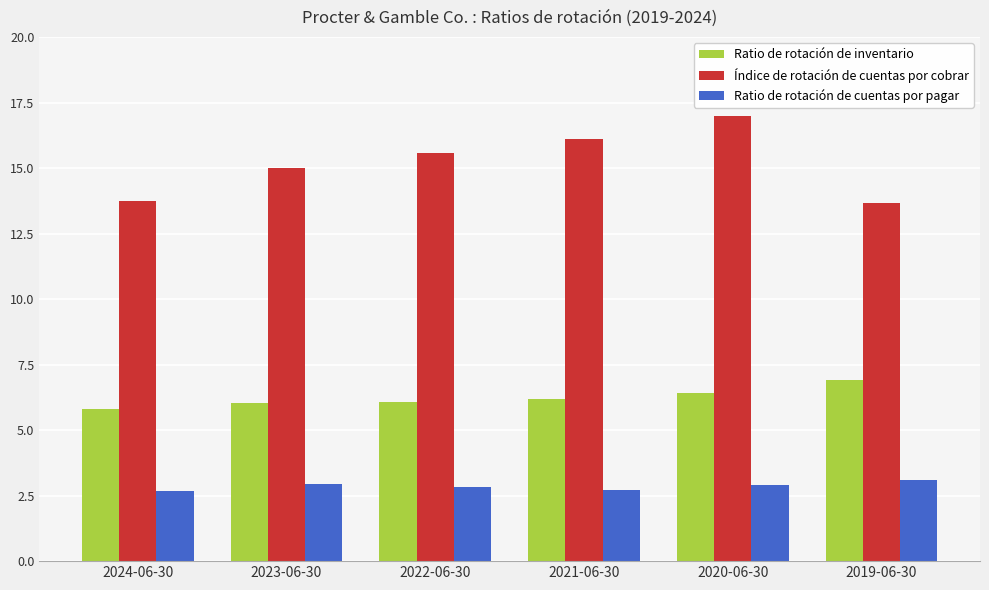

What is the greatest value displayed?

17.0